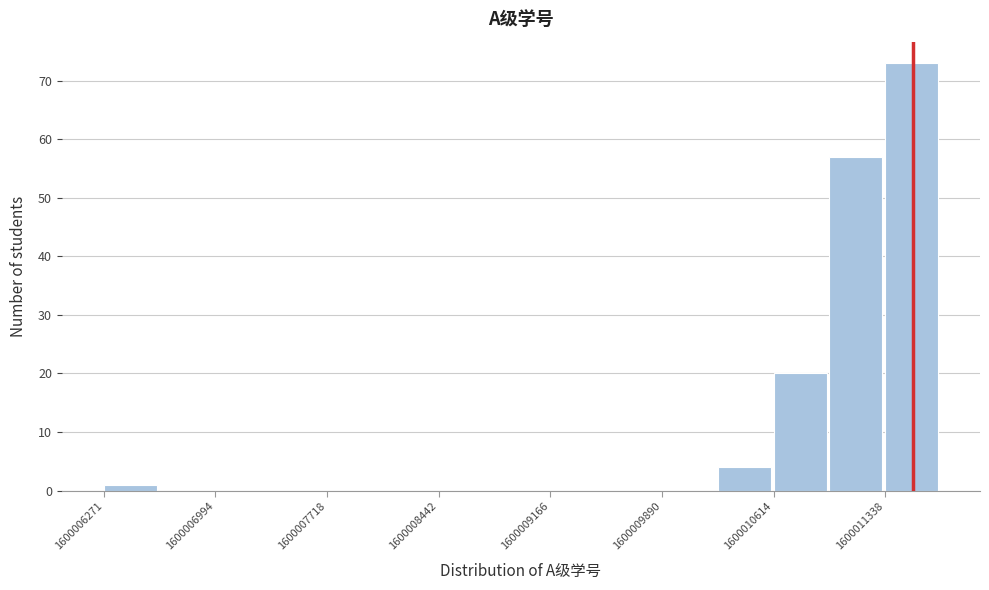

Read against the x-axis, roughly where is the centre of the tallest bar?

1600011500